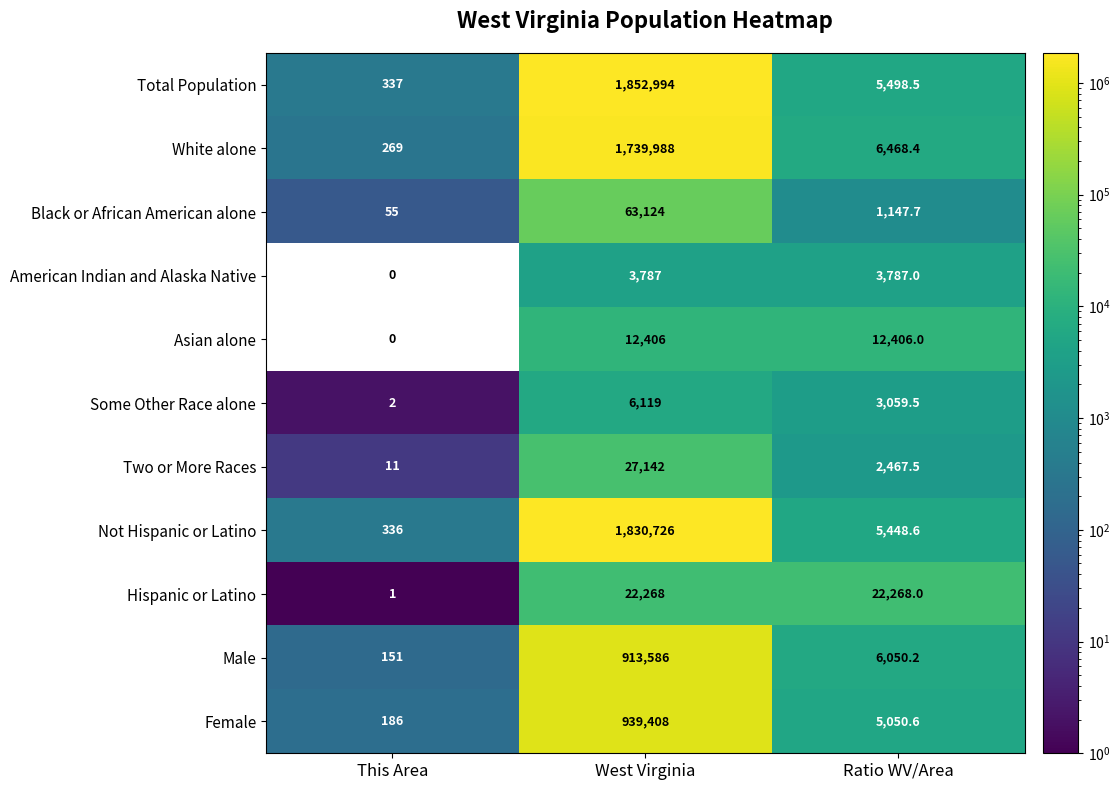

What is the approximate value of Some Other Race alone at West Virginia?

6119.0